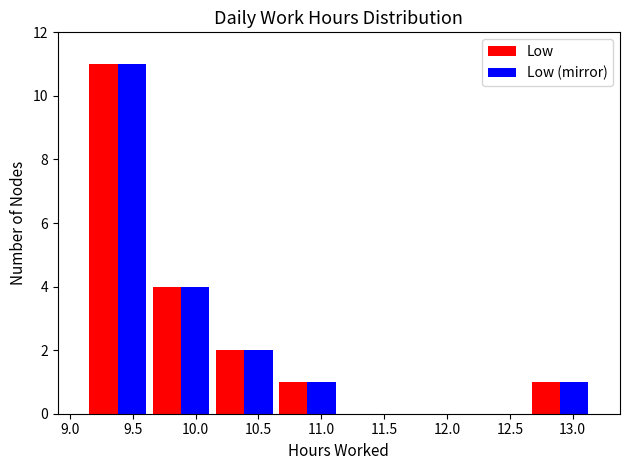

What is the height of the Low bar covering 12.65 to 13.15 on the x-axis? Neither the bar edges nor the heights are printed on the chart, so give them approximately, as read against the axes.

1